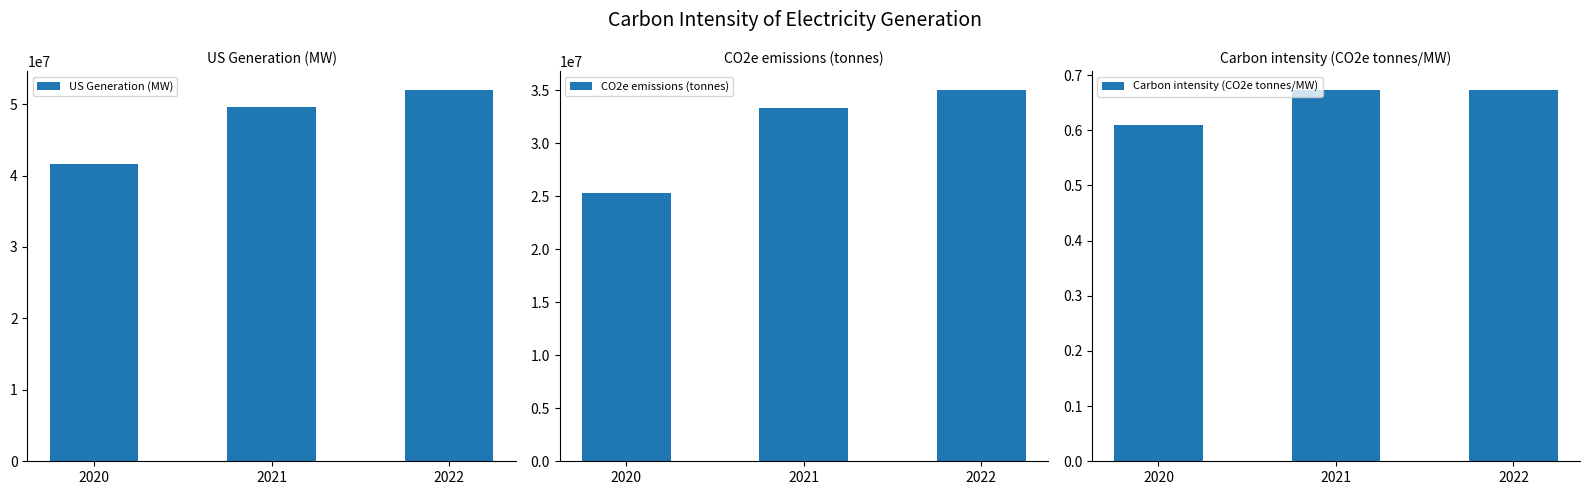

What is the greatest value displayed?

52024339.0